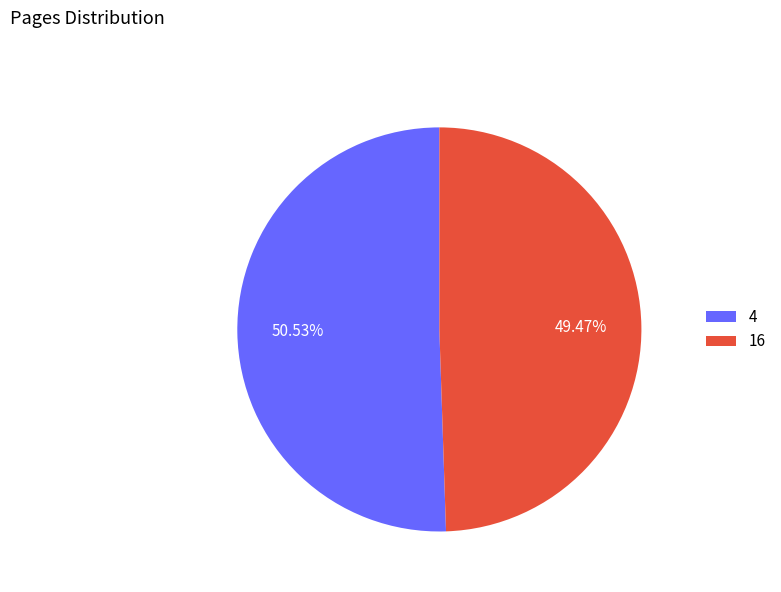

To the nearest percent, what is the combined percentage of 4 and 16?

100%